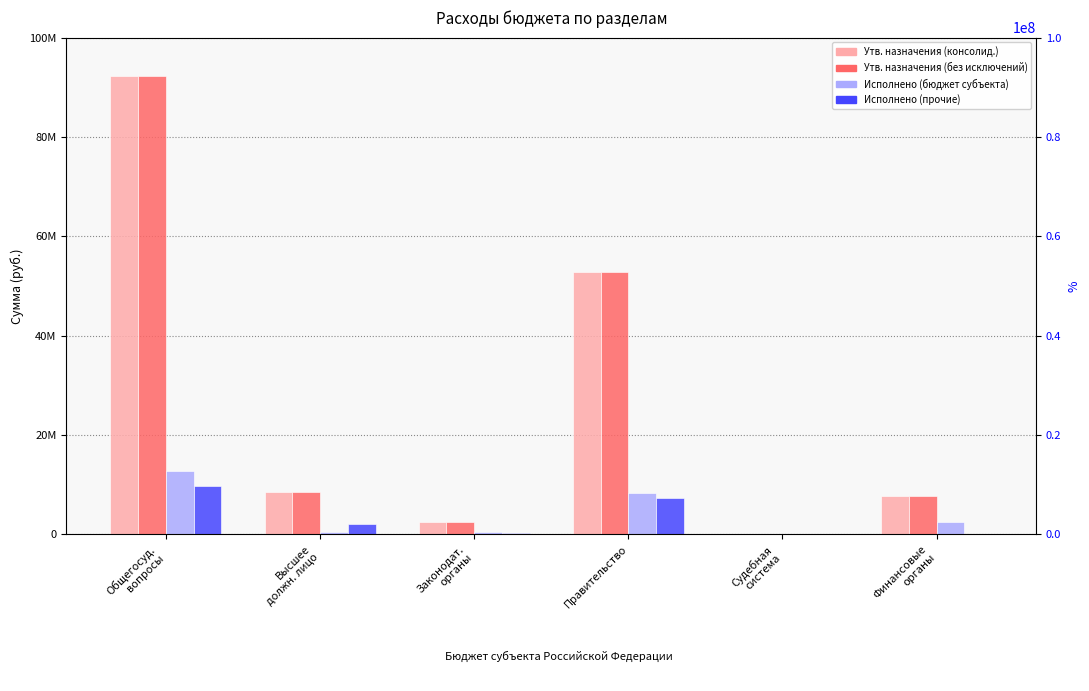

What is the value of the Исполнено (прочие) bar at the 6th from the left?

3549.0